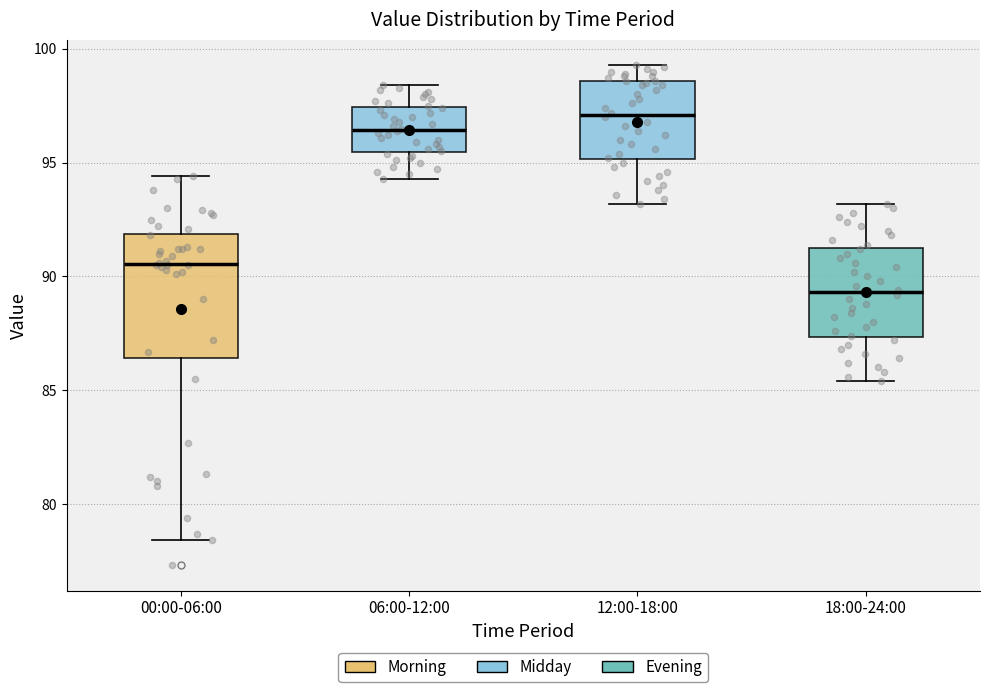

Which box's median line is the lowest?

18:00-24:00